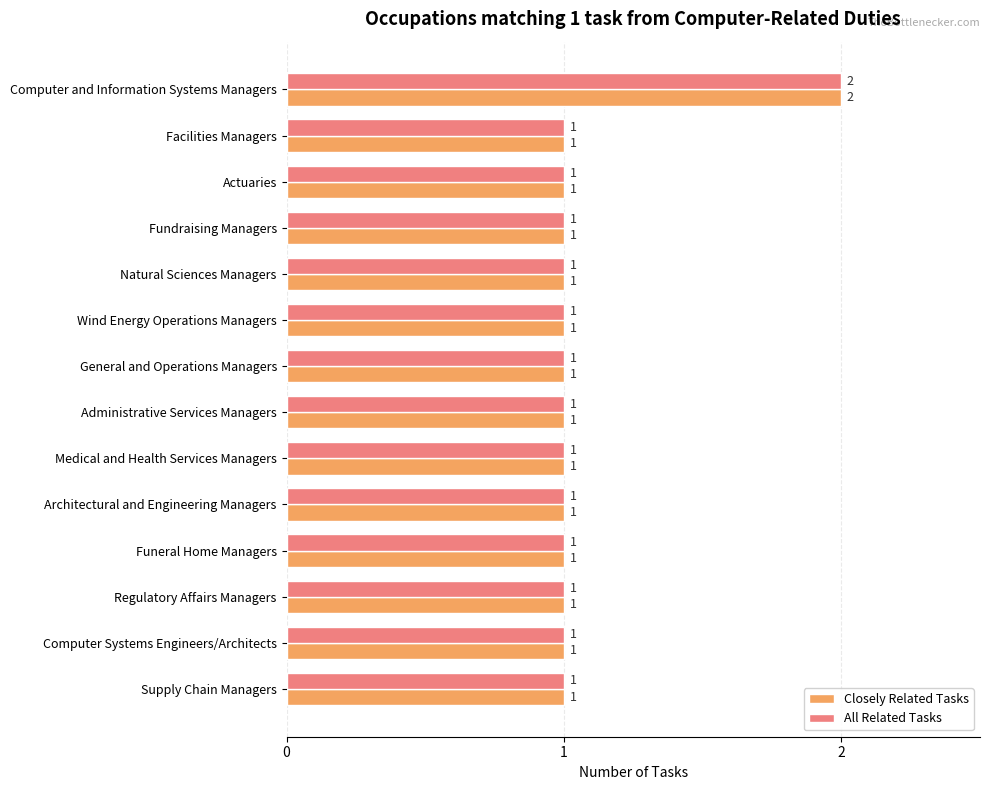

Which category has the highest value in the Closely Related Tasks series?

Computer and Information Systems Managers